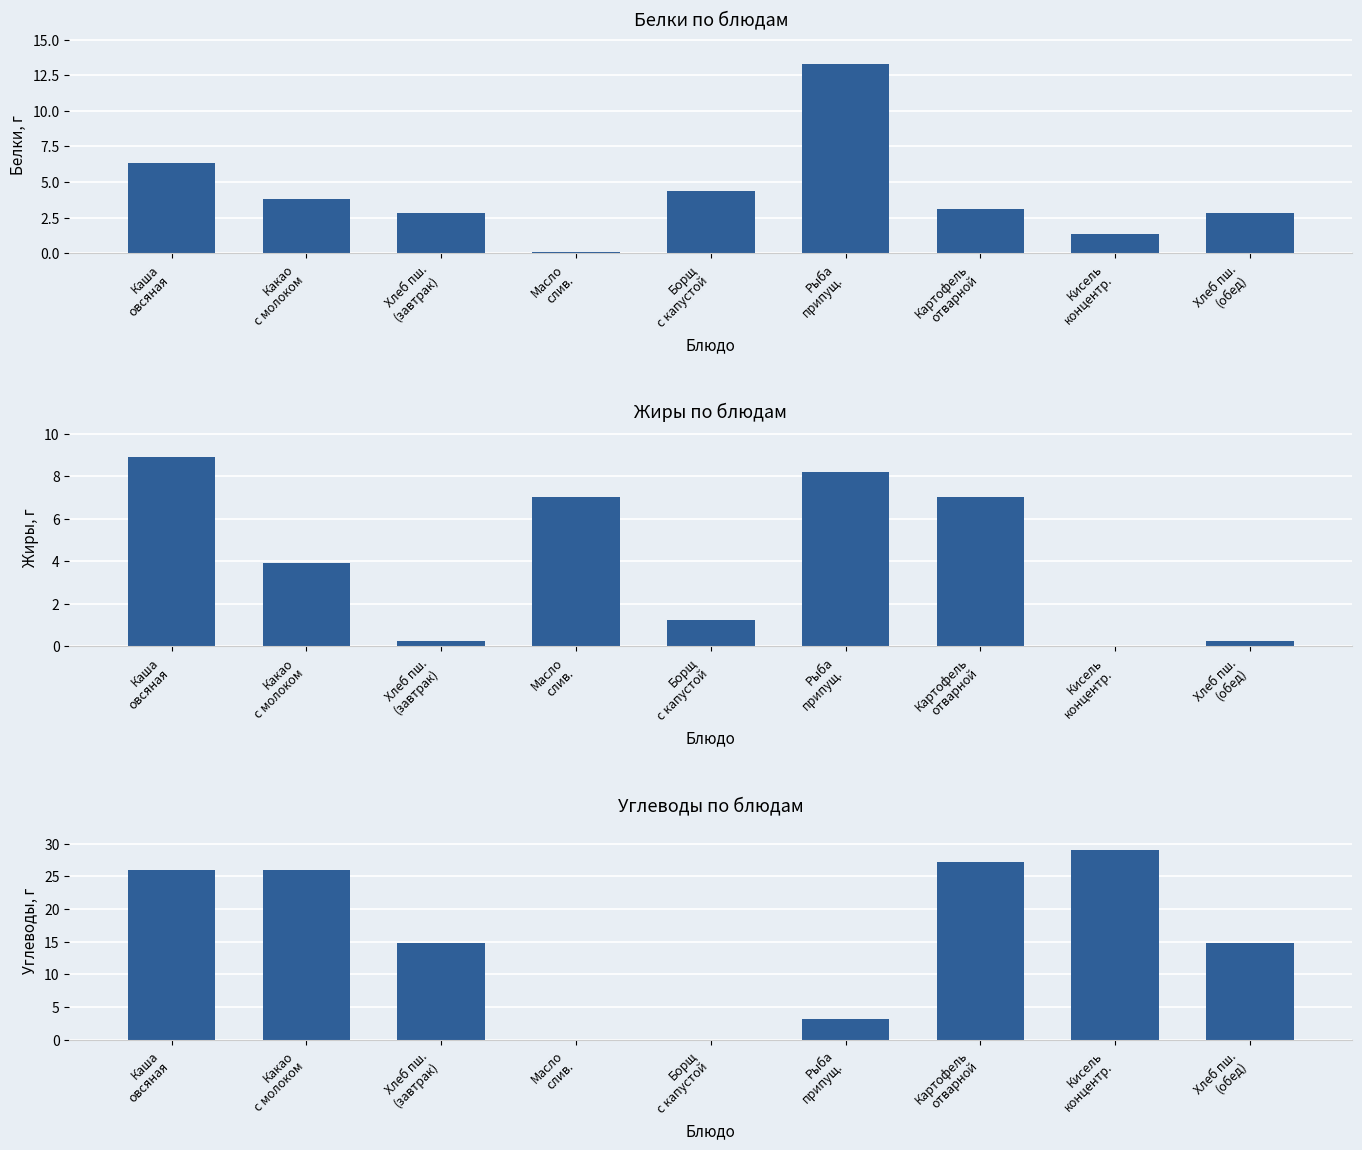

Which category has the lowest value in the Углеводы по блюдам series?

Масло
слив.